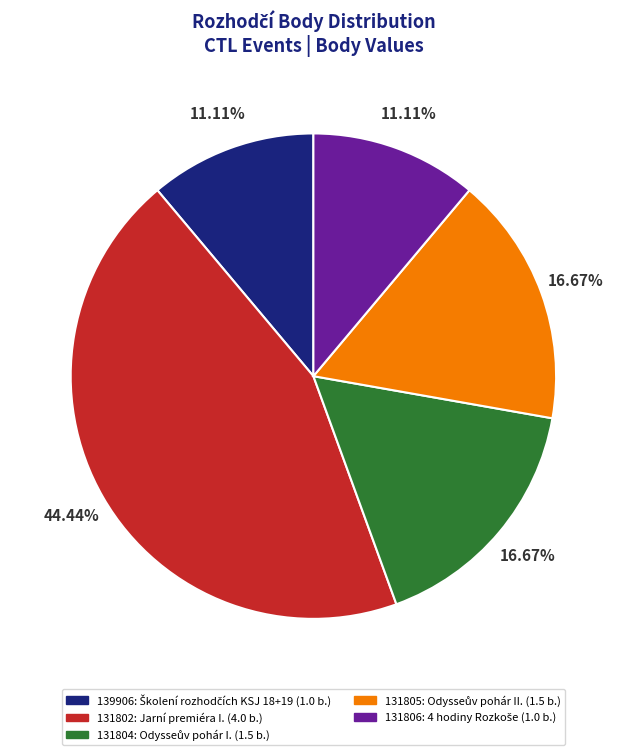

Is there any slice that represents more than half of the pie?

No